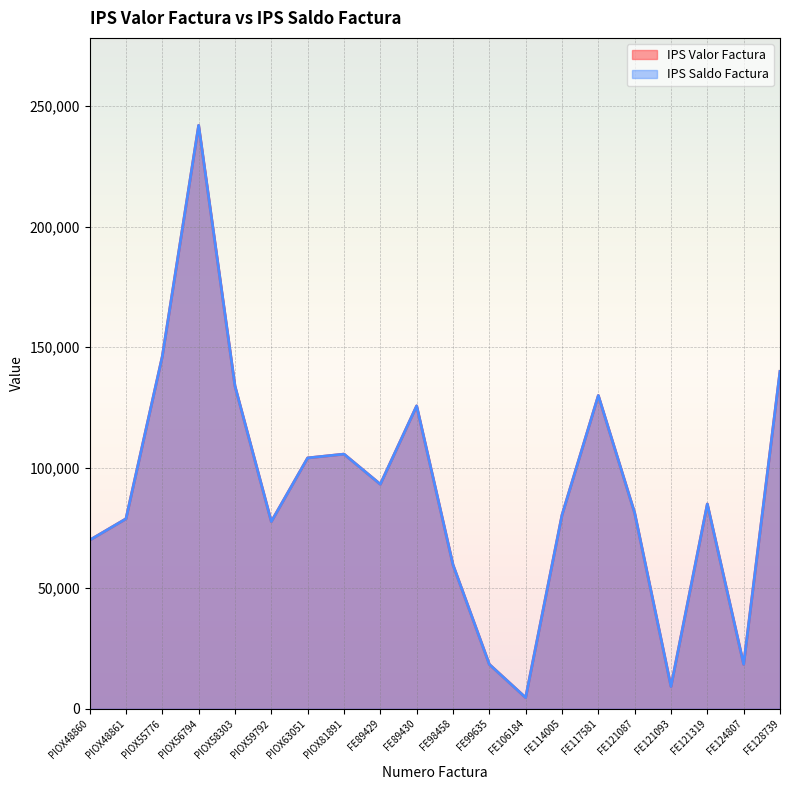

True or false: IPS Valor Factura has a value of 78775 at PIOX48861.

True